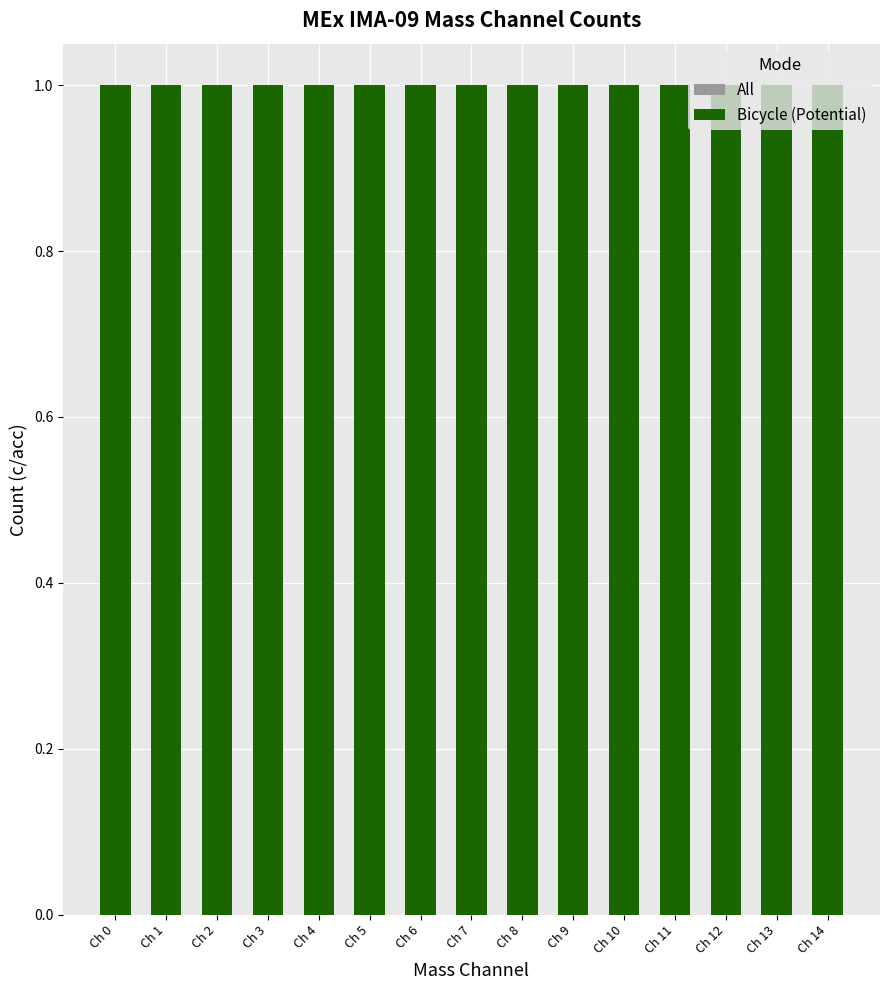

True or false: Bicycle (Potential) has a value of 2 at Ch 0.

False